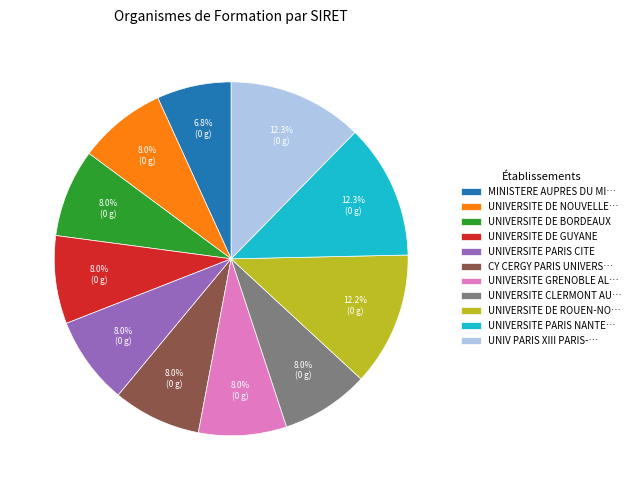

True or false: UNIVERSITE PARIS CITE accounts for 8% of the total.

True